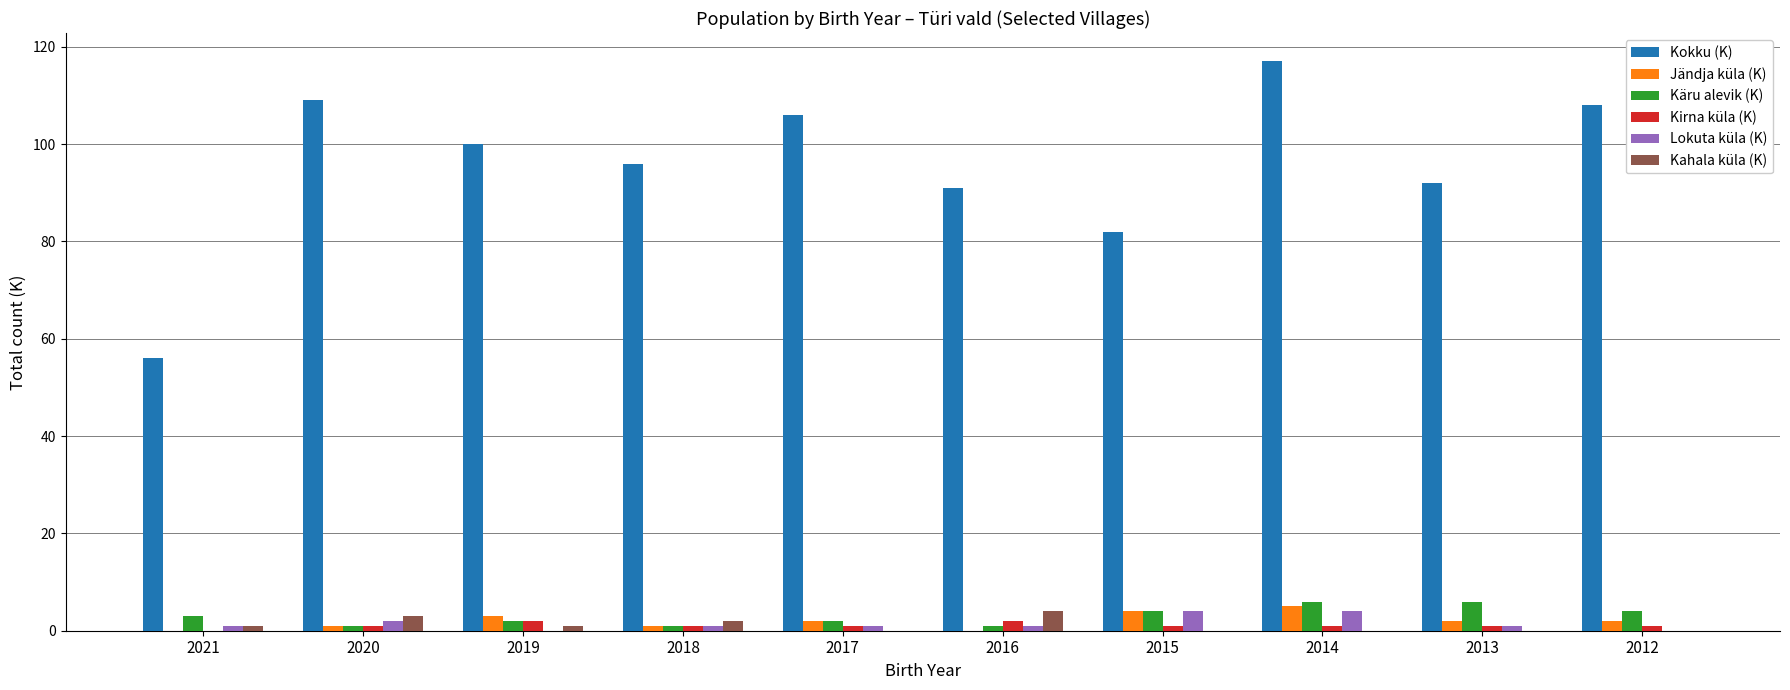

True or false: Kokku (K) has a value of 56 at 2021.

True